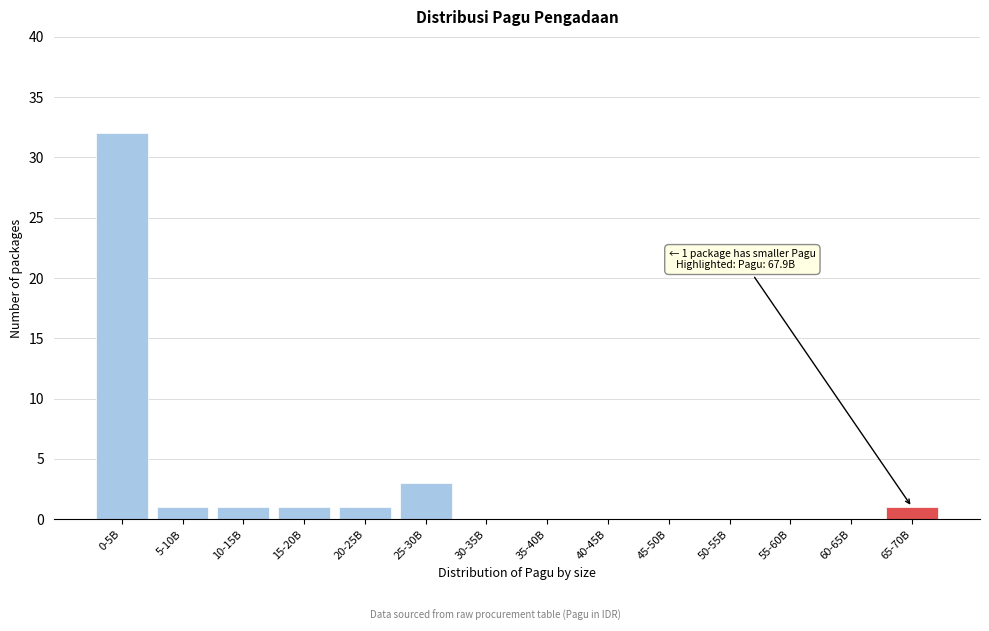

Reading right to left, what are all the values shown in this chart?

65-70B=1	60-65B=0	55-60B=0	50-55B=0	45-50B=0	40-45B=0	35-40B=0	30-35B=0	25-30B=3	20-25B=1	15-20B=1	10-15B=1	5-10B=1	0-5B=32